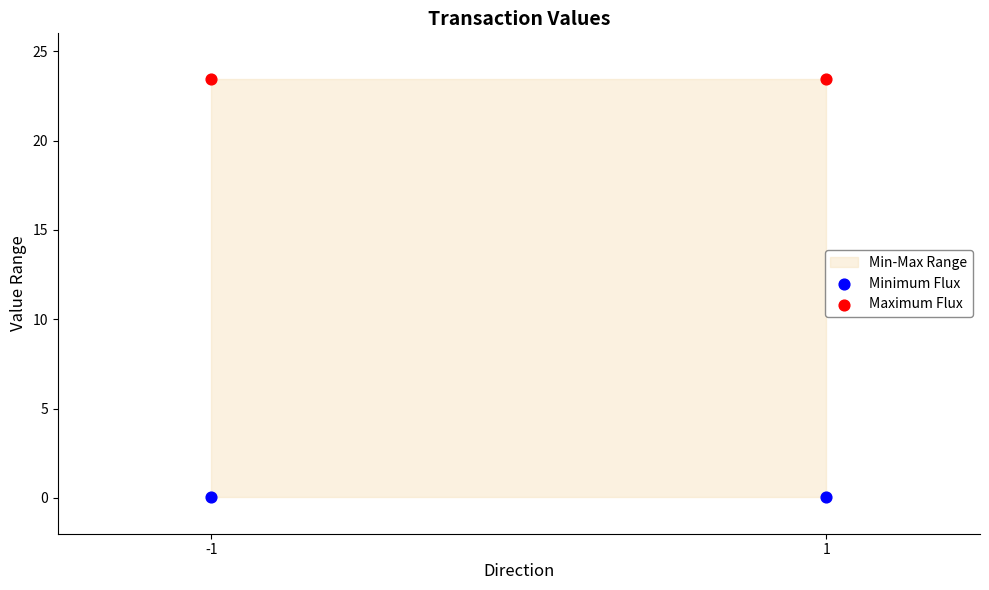

List the coordinates of all points in the Maximum Flux series as (X, Y) pairs, reading left to right.

(-1.0, 23.4)  (1.0, 23.4)